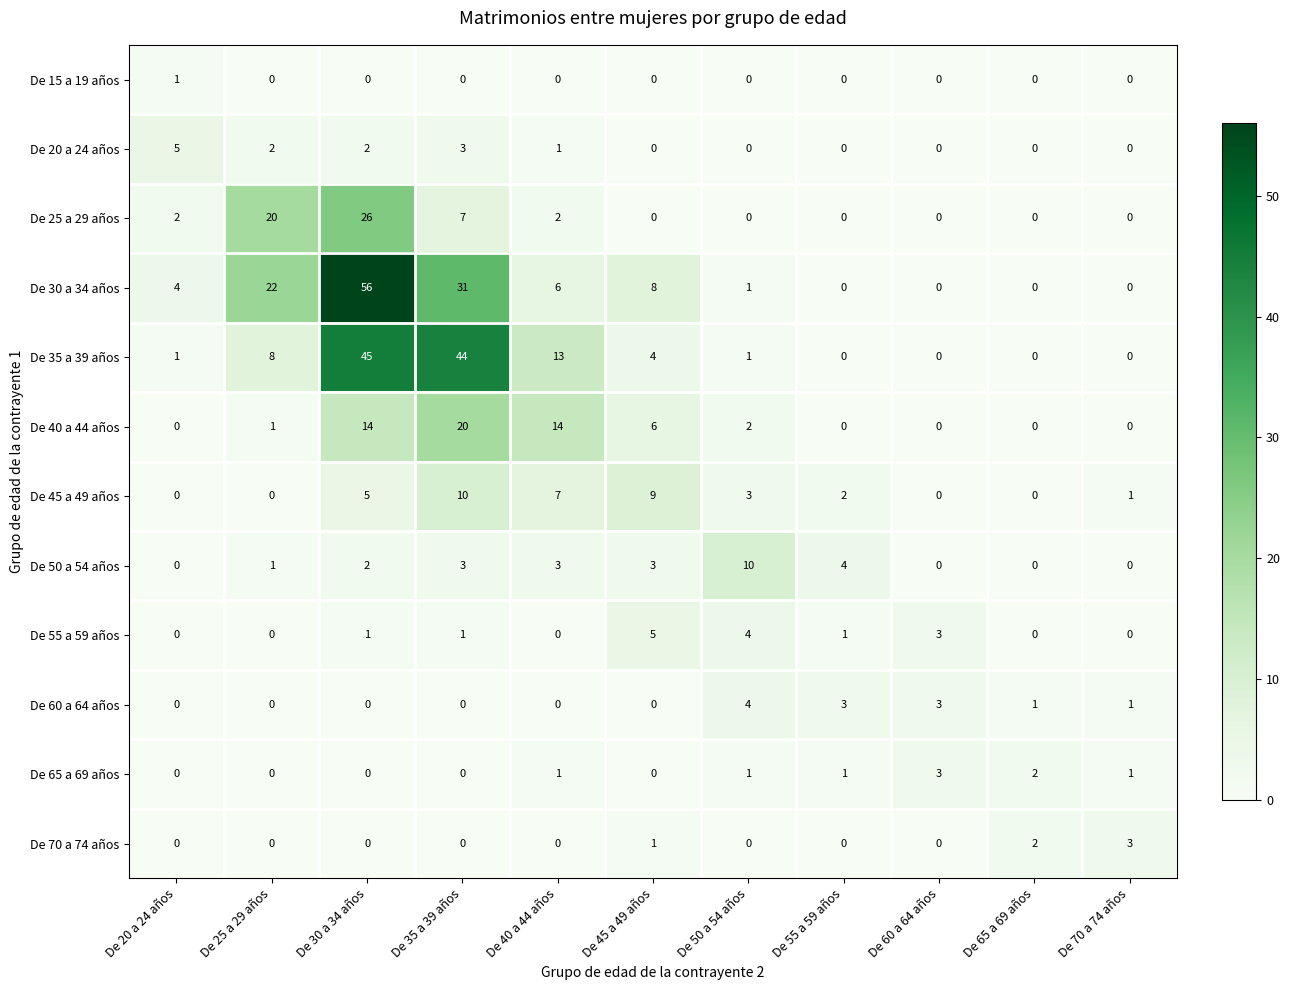

Is the value of De 15 a 19 años at De 40 a 44 años greater than the value of De 70 a 74 años at De 70 a 74 años?

No